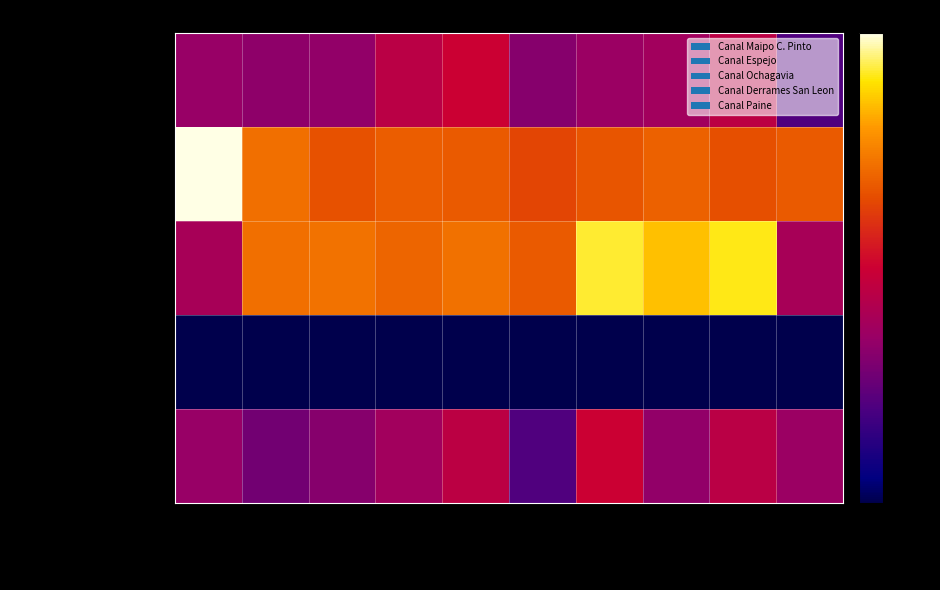

At which category is the sum across all series the highest?

Parcela 14